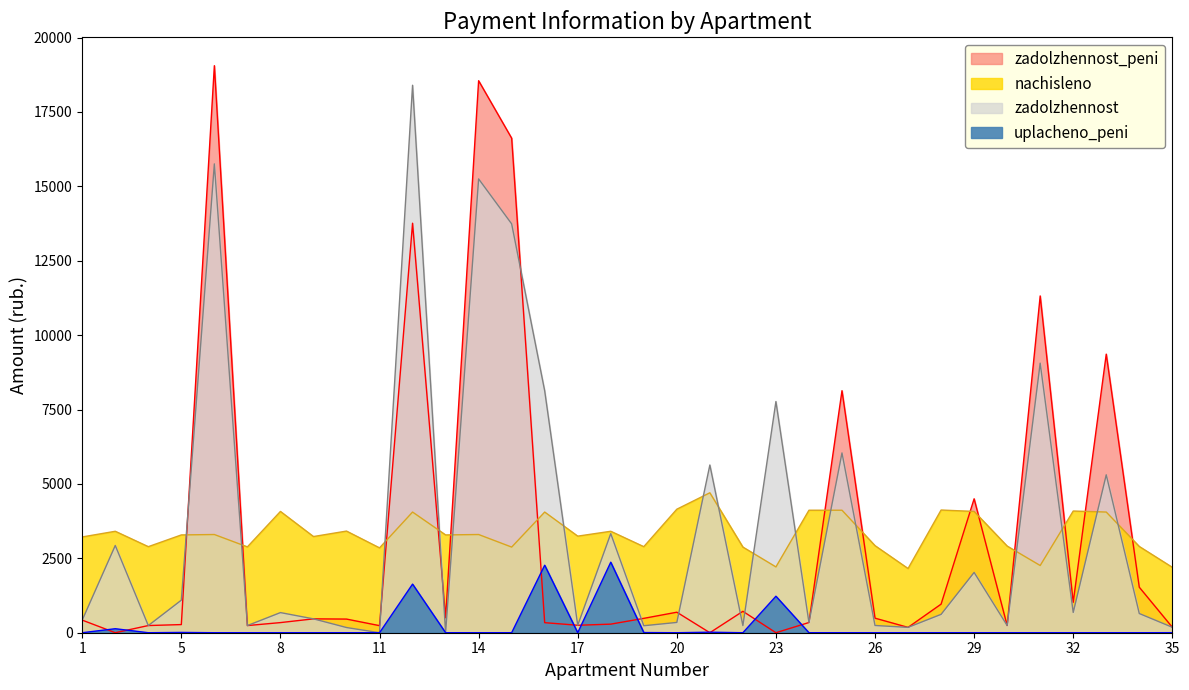

Reading left to right, what are all the values shown in this chart?

zadolzhennost: 1=425.0	2=2931.7	3=241.0	5=1094.3	6=15754.8	7=240.6	8=676.6	9=466.0	10=174.9	11=0.0	12=18397.4	13=0.0	14=15249.8	15=13739.7	16=8128.4	17=250.6	18=3330.5	19=234.8	20=345.7	21=5636.3	22=239.4	23=7769.5	24=343.0	25=6042.0	26=243.5	27=179.7	28=617.1	29=2026.1	30=242.7	31=9058.6	32=681.5	33=5306.4	34=645.2	35=183.1
zadolzhennost_peni: 1=423.2	2=0.2	3=241.0	5=273.6	6=19054.8	7=240.4	8=340.2	9=465.9	10=458.5	11=237.5	12=13760.8	13=501.5	14=18549.8	15=16617.8	16=338.1	17=250.6	18=288.4	19=482.7	20=689.2	21=0.0	22=719.5	23=0.0	24=343.1	25=8133.4	26=489.2	27=179.6	28=960.3	29=4500.6	30=243.2	31=11317.5	32=1021.8	33=9361.6	34=1529.0	35=183.7
nachisleno: 1=3218.3	2=3408.8	3=2891.8	5=3286.3	6=3300.0	7=2884.9	8=4075.6	9=3232.0	10=3415.6	11=2850.8	12=4055.2	13=3286.3	14=3300.0	15=2878.1	16=4055.2	17=3245.5	18=3408.8	19=2891.8	20=4150.4	21=4702.7	22=2878.1	23=2211.4	24=4116.5	25=4116.5	26=2925.7	27=2156.9	28=4123.2	29=4075.6	30=2912.2	31=2258.9	32=4089.2	33=4055.2	34=2898.5	35=2197.7
uplacheno_peni: 1=0.0	2=134.5	3=0.0	5=9.9	6=0.0	7=0.0	8=0.0	9=0.0	10=0.0	11=0.0	12=1633.3	13=0.0	14=0.0	15=0.0	16=2268.5	17=0.0	18=2369.7	19=5.9	20=0.0	21=18.0	22=0.0	23=1226.5	24=0.0	25=0.0	26=0.0	27=0.0	28=0.0	29=0.0	30=0.0	31=0.0	32=0.0	33=0.0	34=0.0	35=1.9